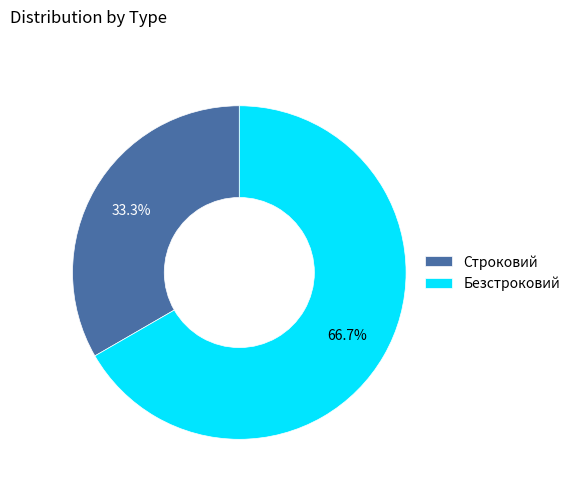

What portion of the pie excludes Строковий?

66.7%